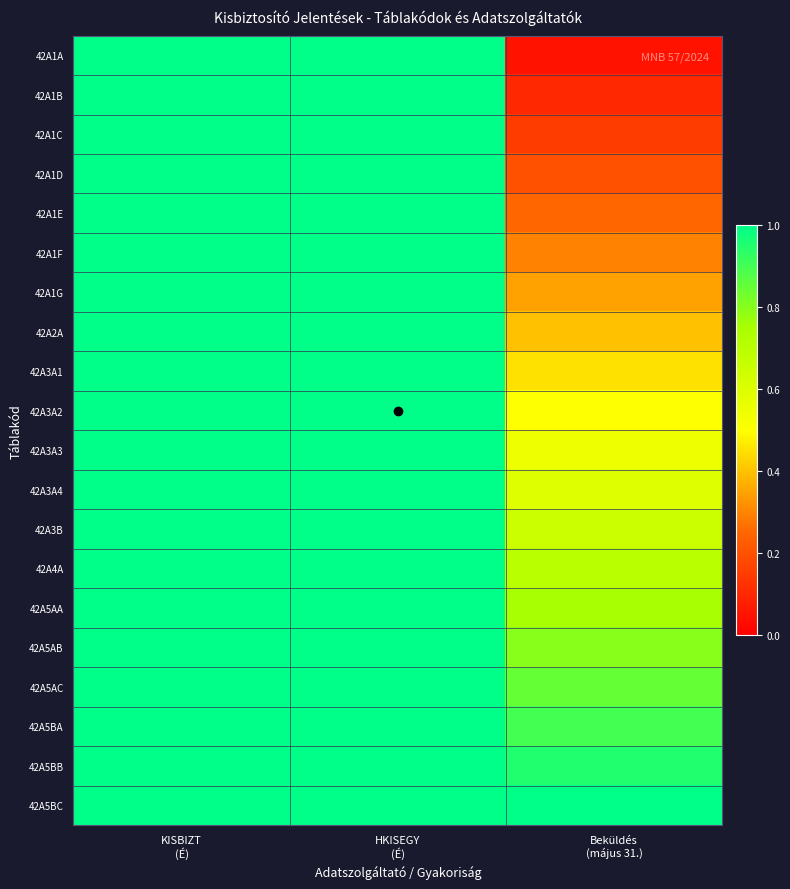

What is the maximum value shown in the chart?

1.0